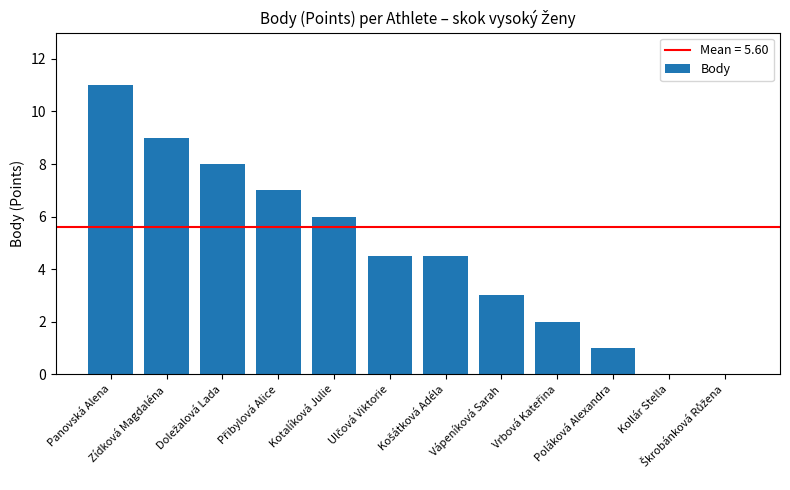

What is the average value?

4.7